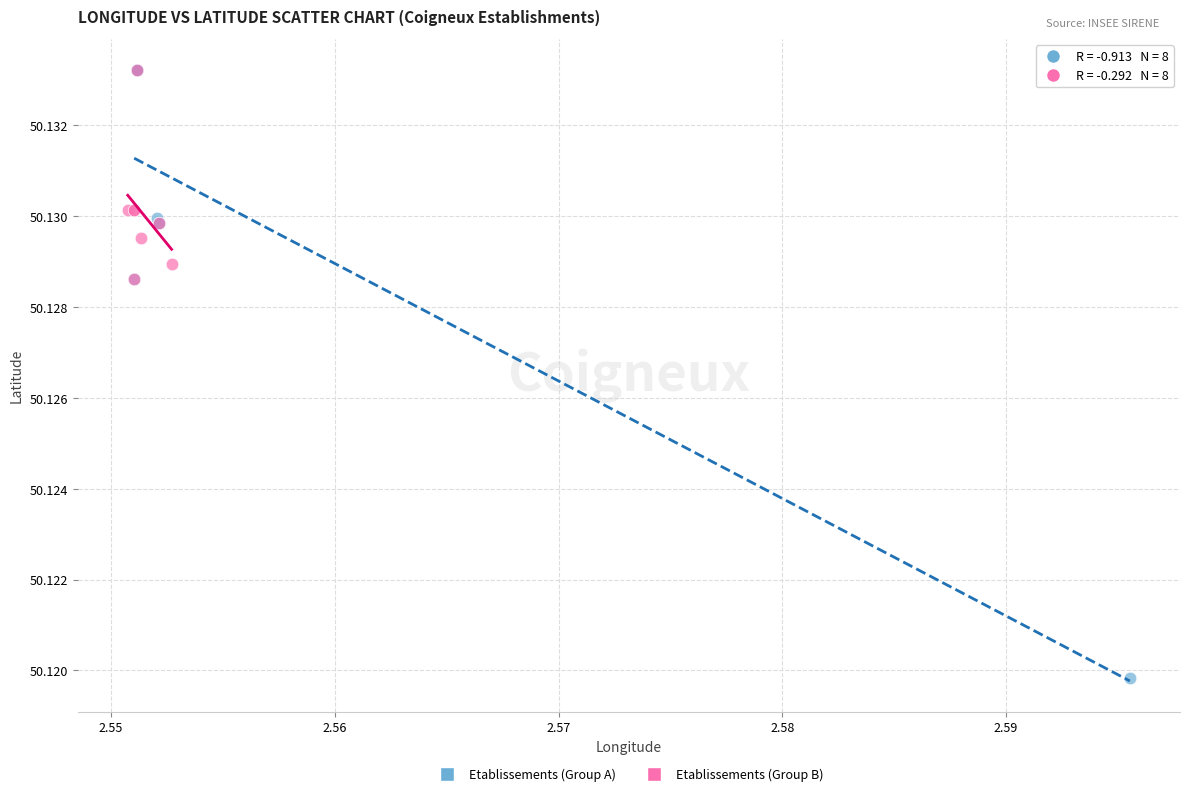

Which series has the largest Y range (max minus min)?

Etablissements (Group A)